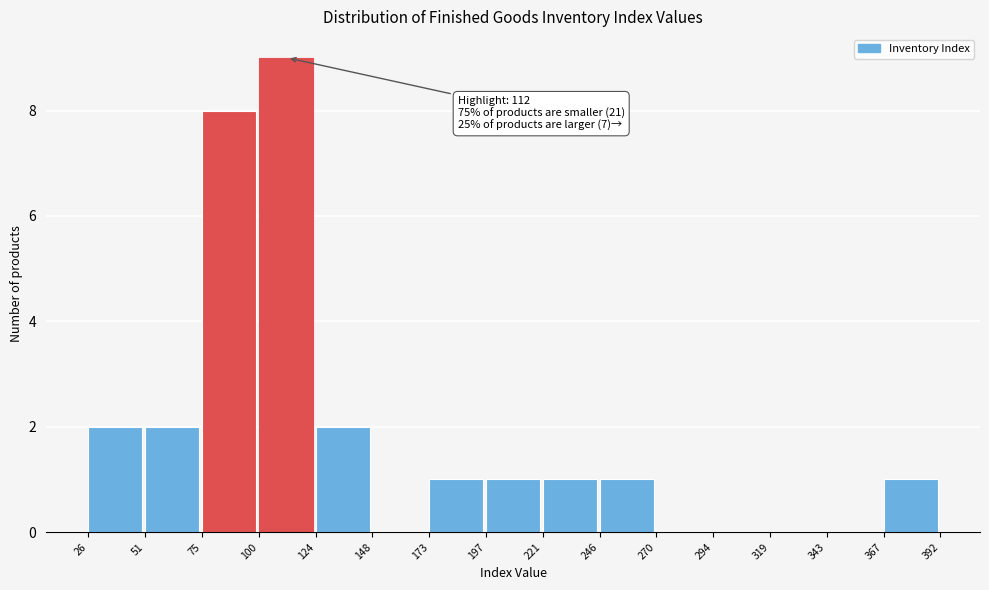

Over which range of the x-axis is the bar tallest?

100 to 124